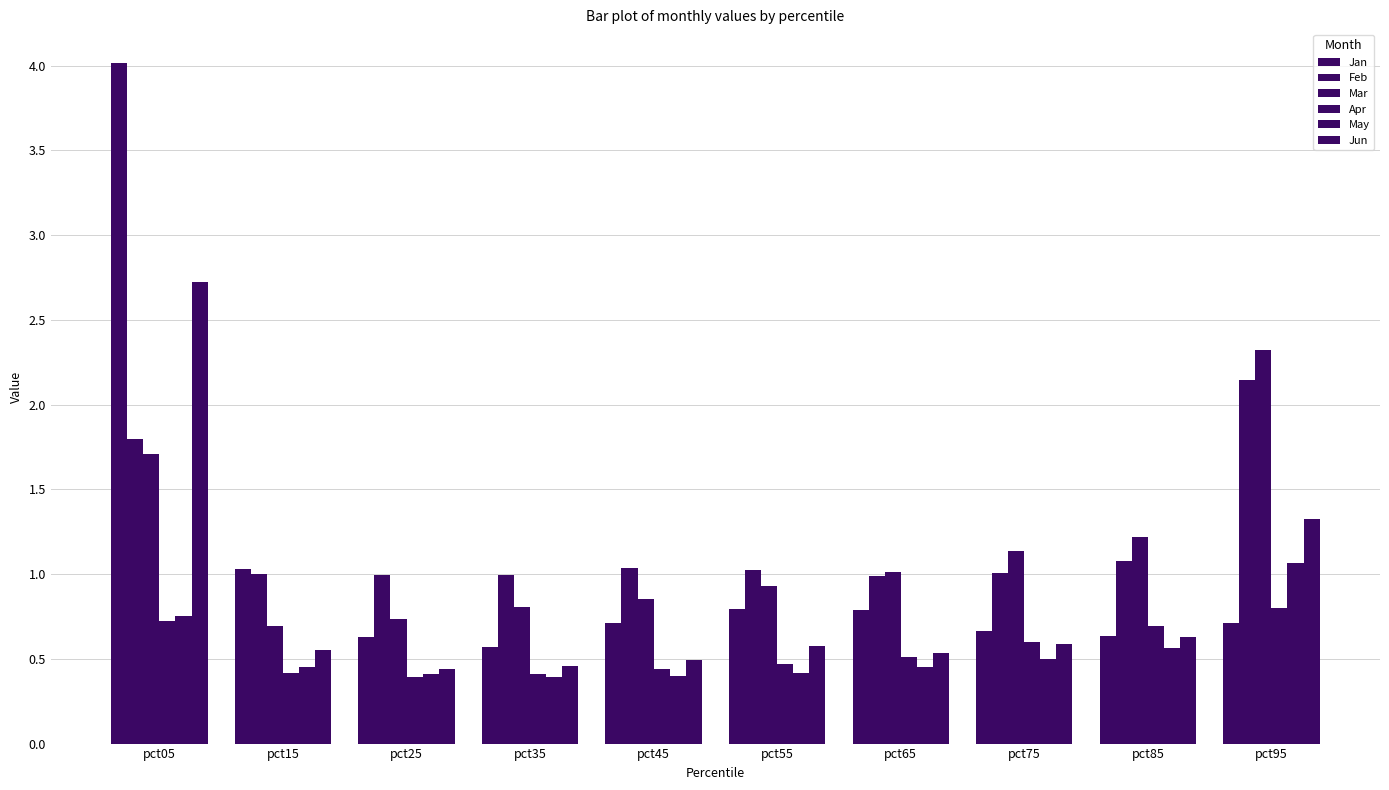

How many data points in Mar are less than 1?

5